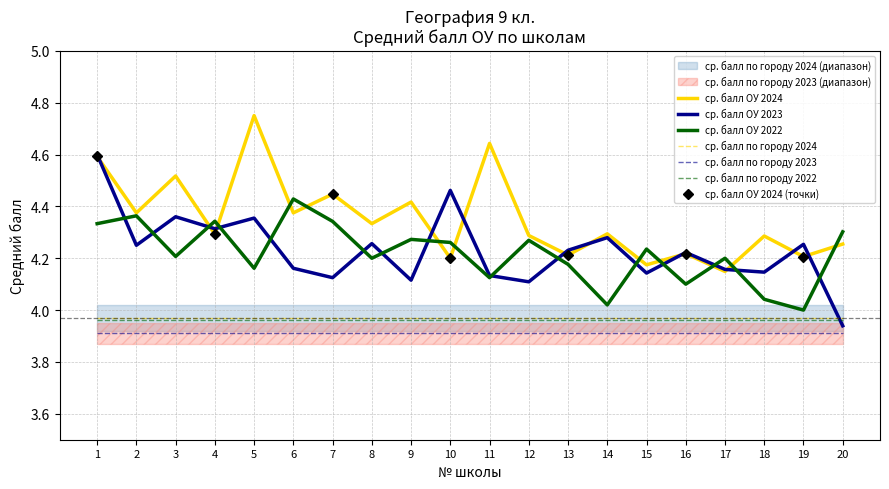

True or false: ср. балл ОУ 2022 has a value of 4.3 at 20.

True